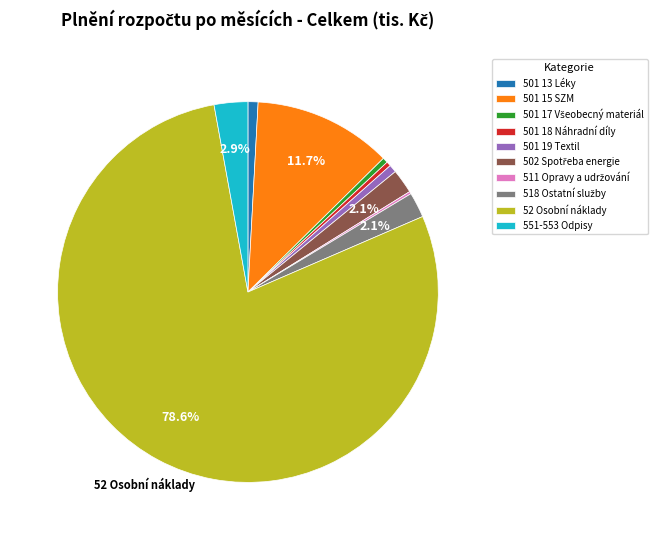

Which slice represents more than half of the pie?

52 Osobní náklady